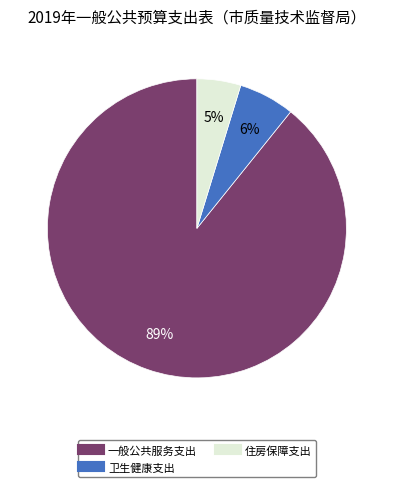

Which category has the biggest portion of the pie?

一般公共服务支出